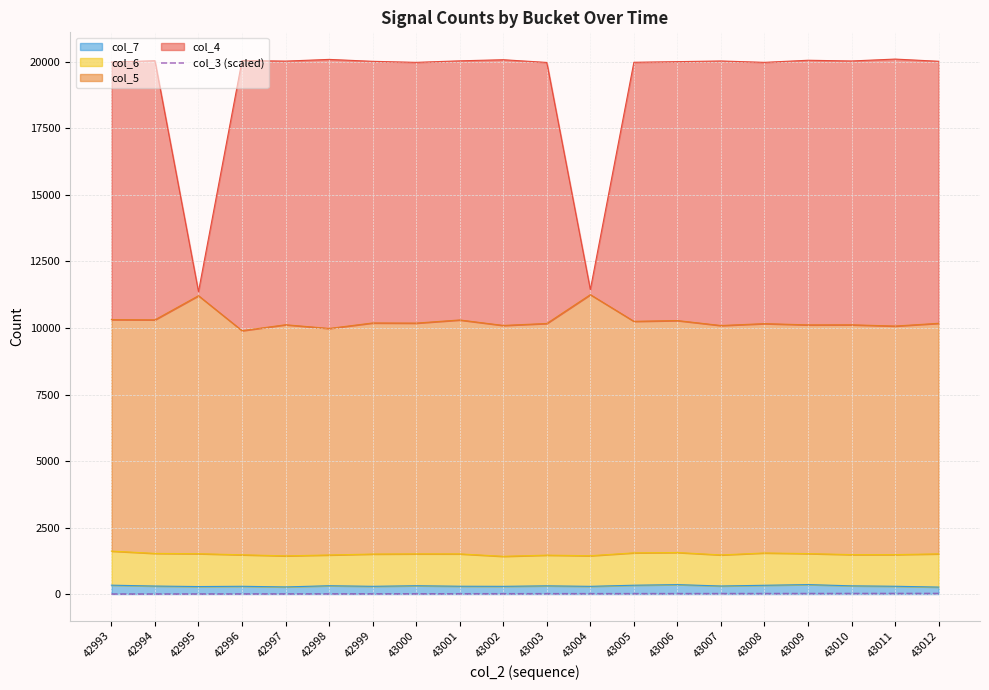

True or false: the data shows 18.1 at 43009.

True